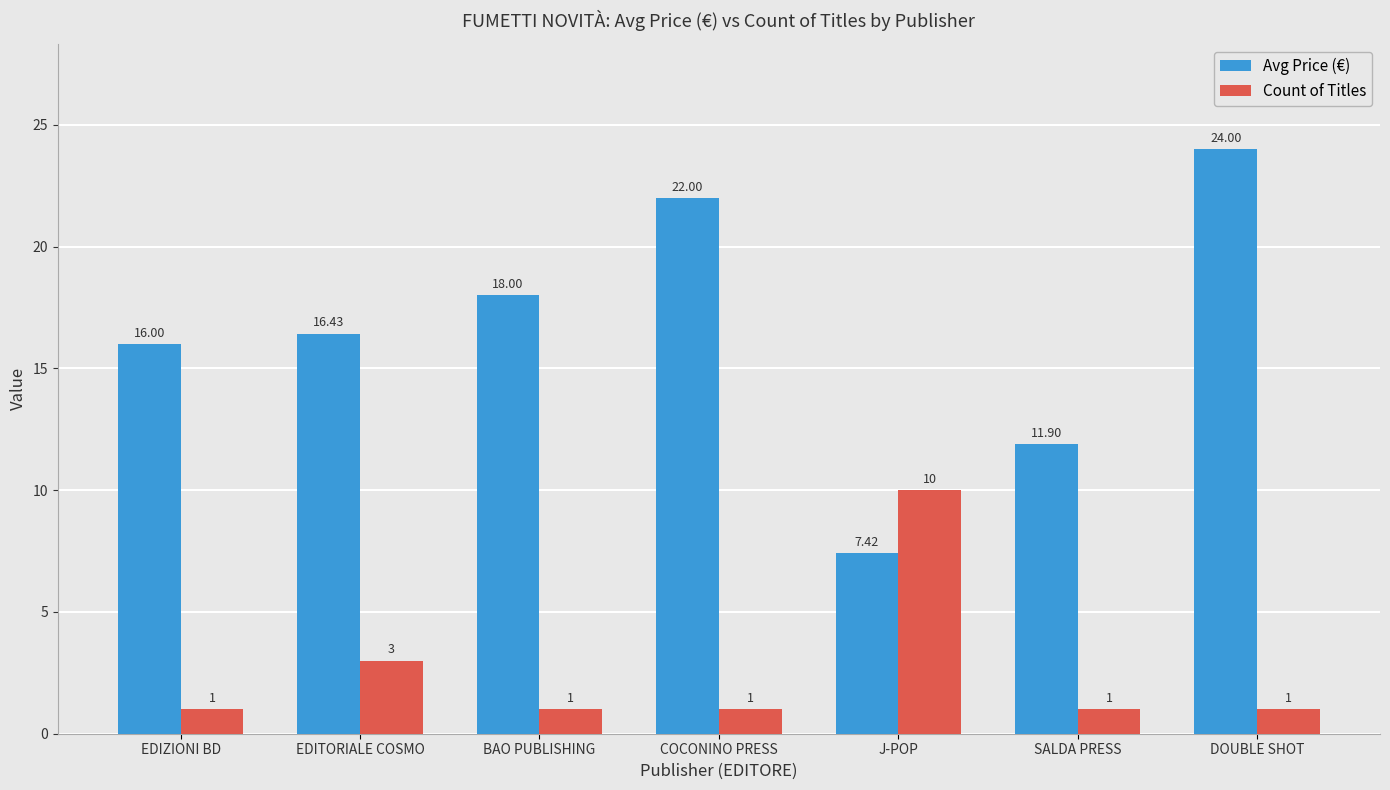

What is the total value across all series at EDITORIALE COSMO?

19.4